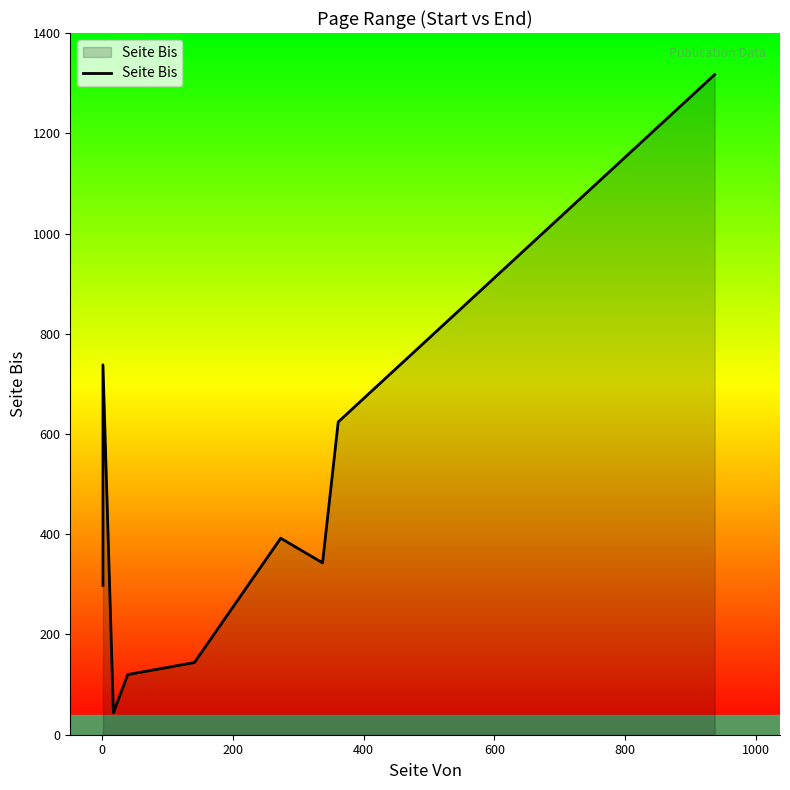

What is the difference between the maximum and second lowest values?

1197